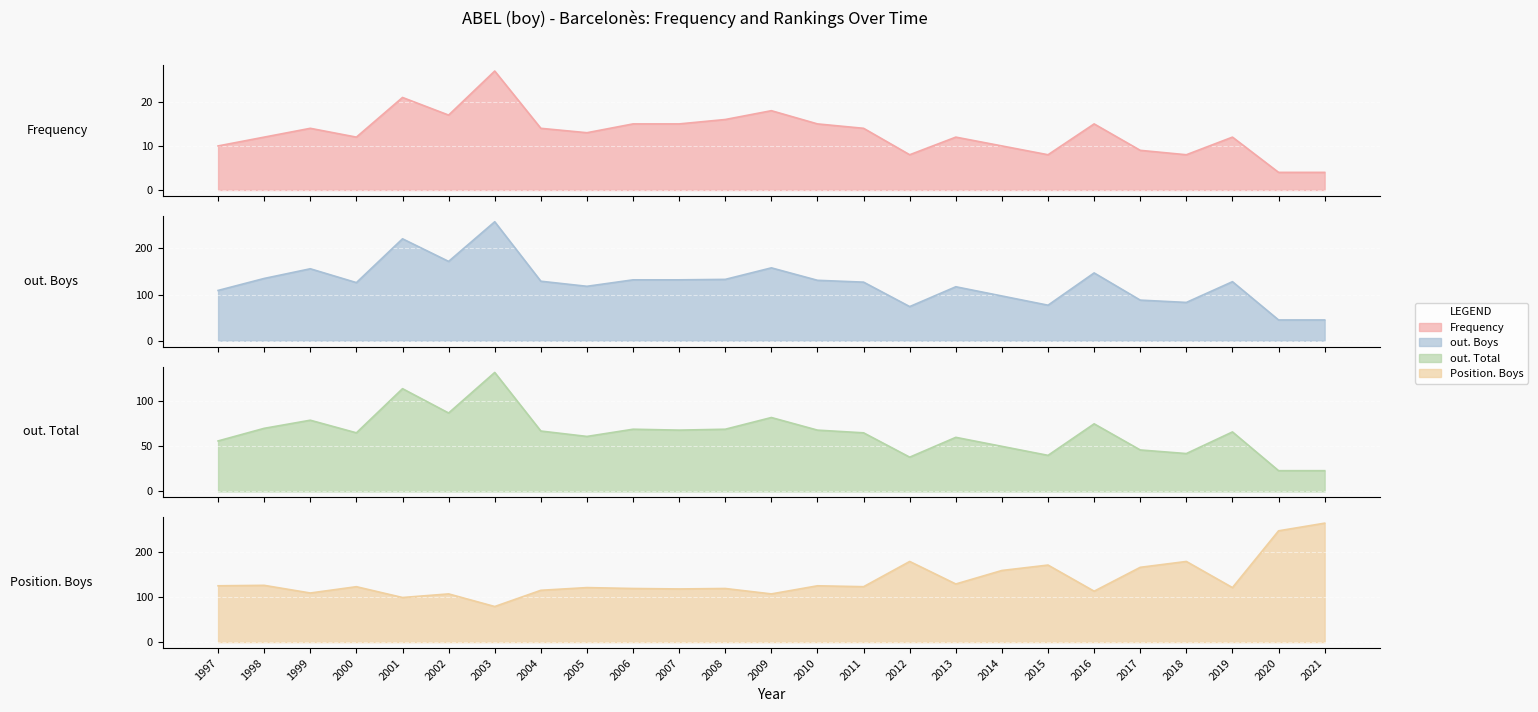

What is the difference between the second highest and second lowest values in the Frequency series?

17